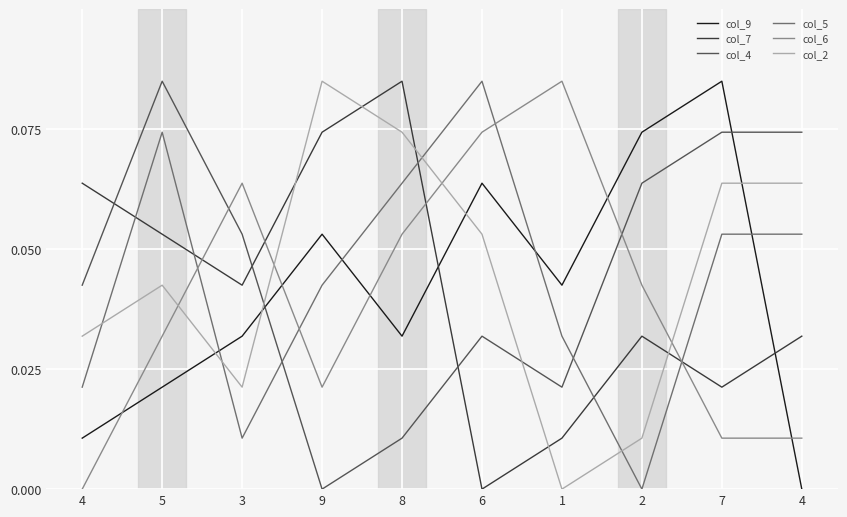

How many categories are shown in the chart?

10